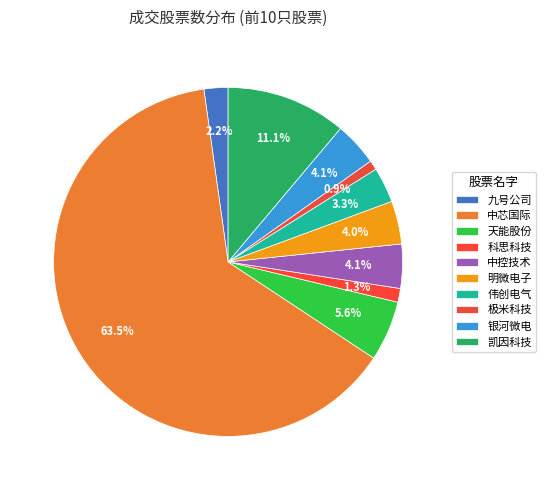

How many segments does this pie chart have?

10